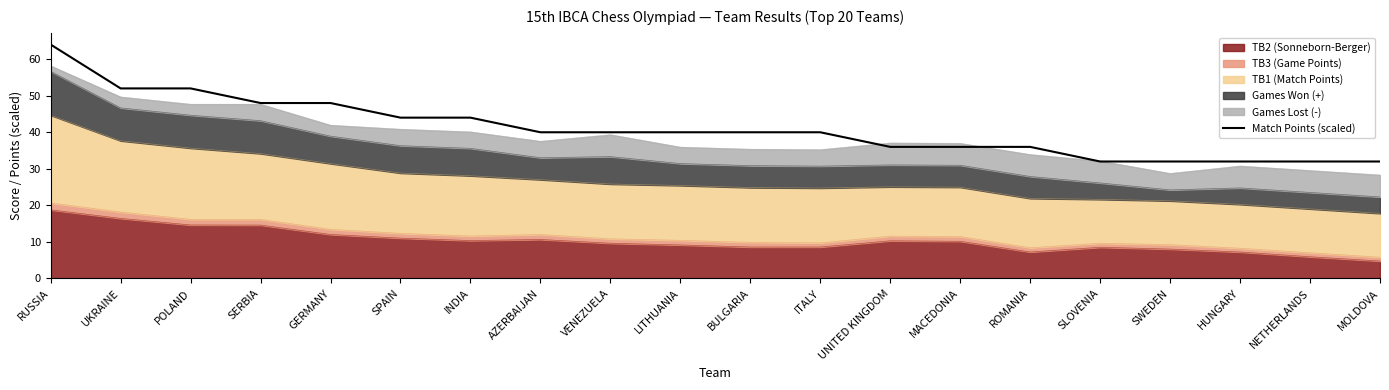

Reading left to right, extract all data points from this chart.

RUSSIA=64	UKRAINE=52	POLAND=52	SERBIA=48	GERMANY=48	SPAIN=44	INDIA=44	AZERBAIJAN=40	VENEZUELA=40	LITHUANIA=40	BULGARIA=40	ITALY=40	UNITED KINGDOM=36	MACEDONIA=36	ROMANIA=36	SLOVENIA=32	SWEDEN=32	HUNGARY=32	NETHERLANDS=32	MOLDOVA=32